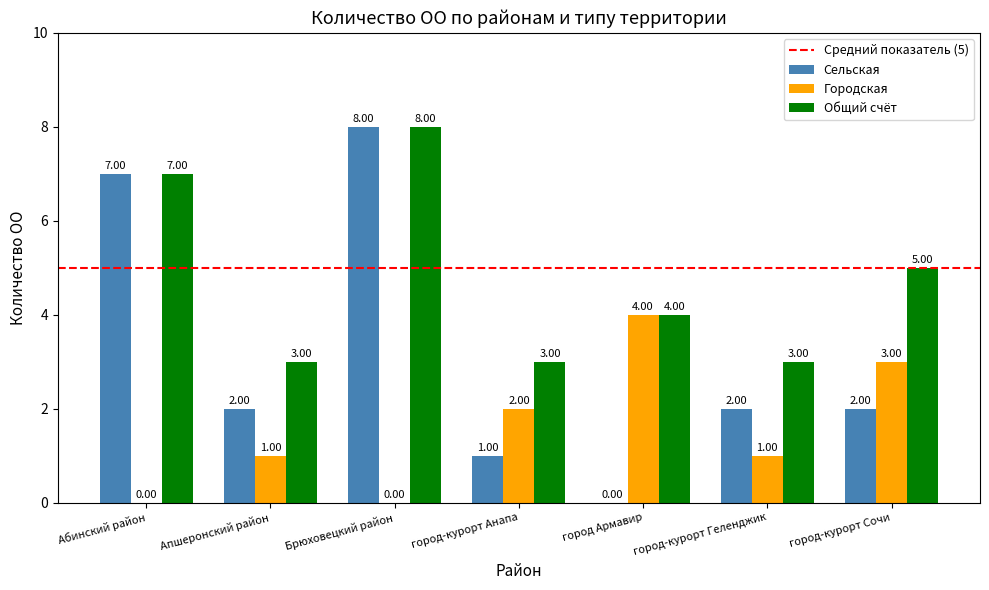

What is the total value across all series at Брюховецкий район?

16